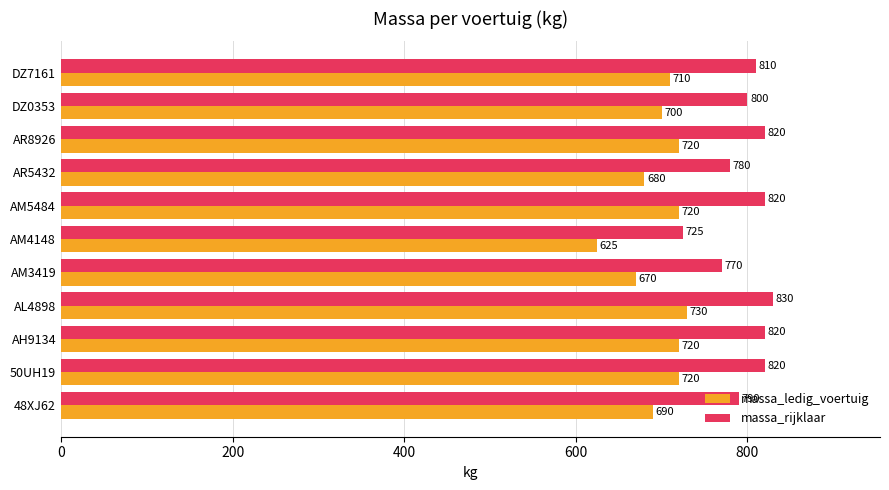

What is the spread (max minus min) of values at AL4898?

100